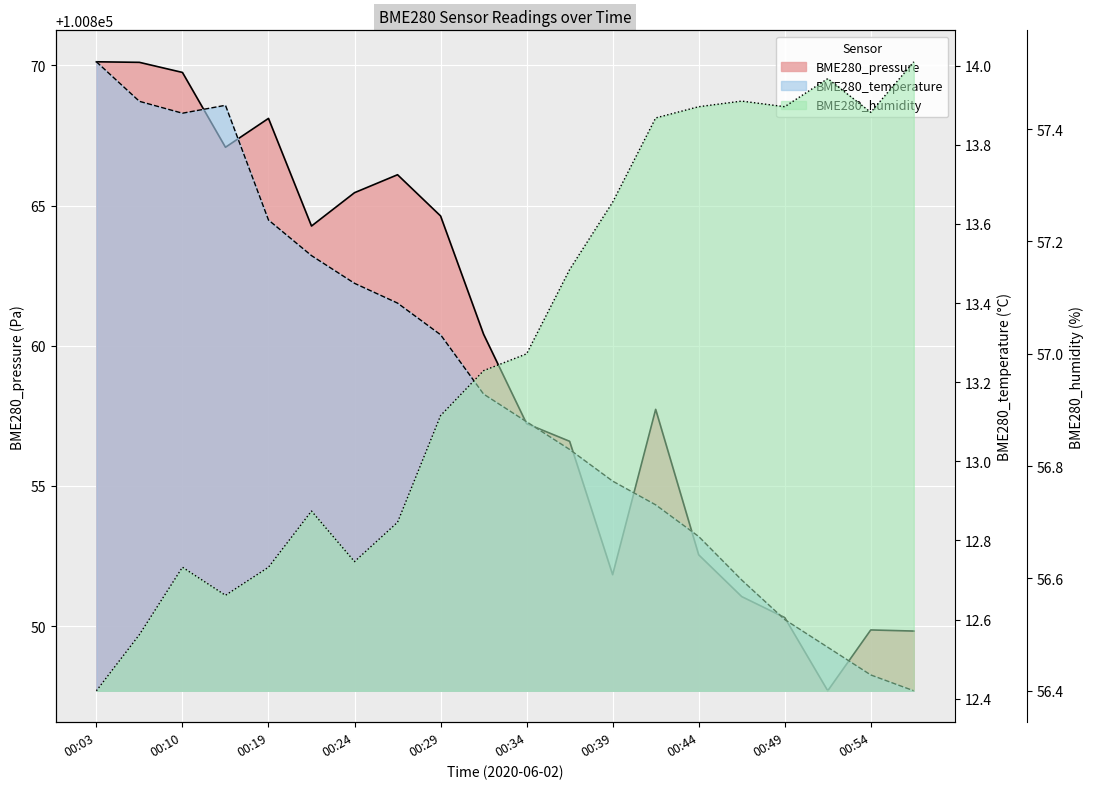

At how many categories does at least one series exceed 17998?

20